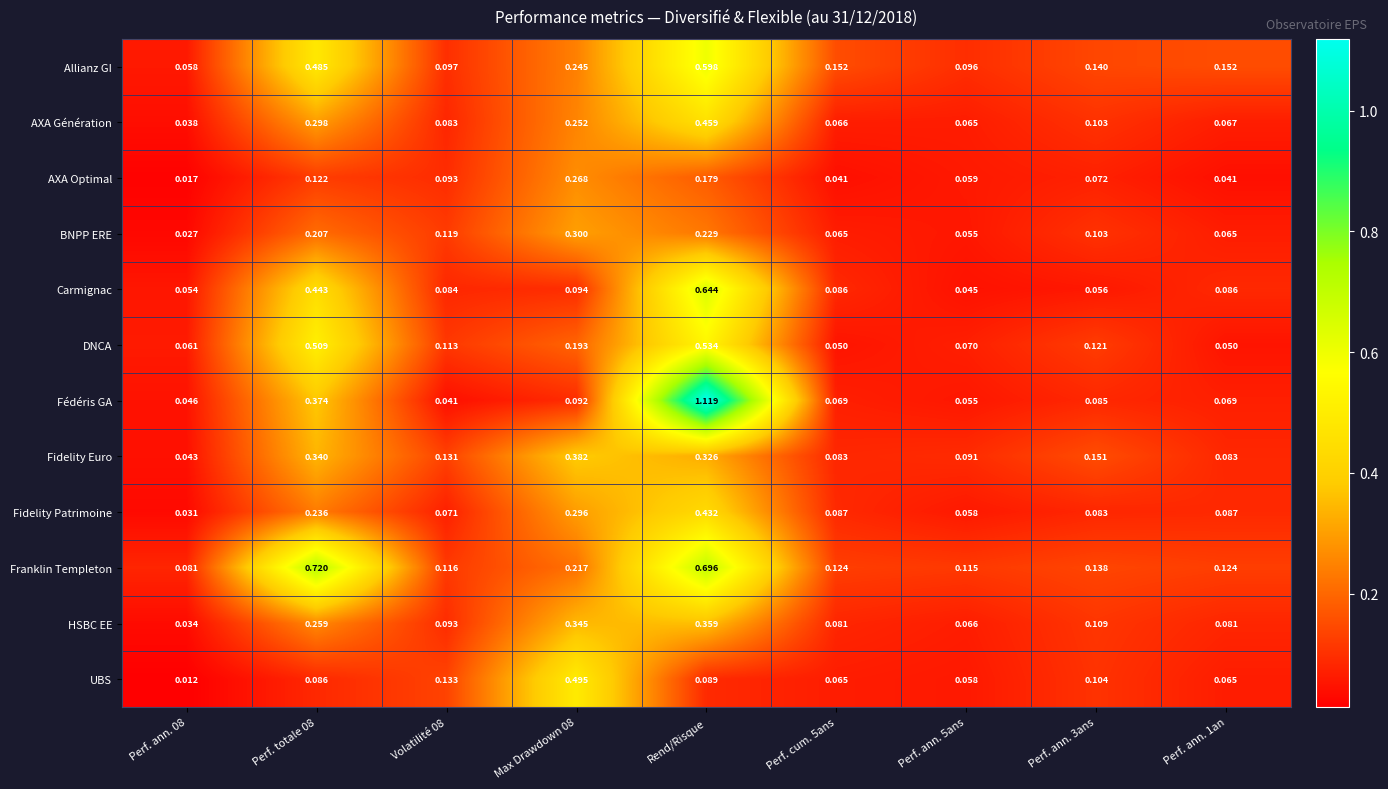

What is the total value across all series at Perf. totale 08?

4.1